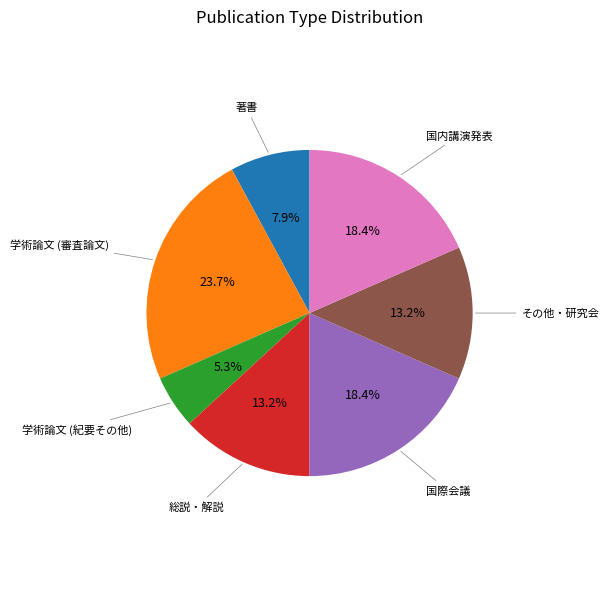

Does any single category account for the majority?

No